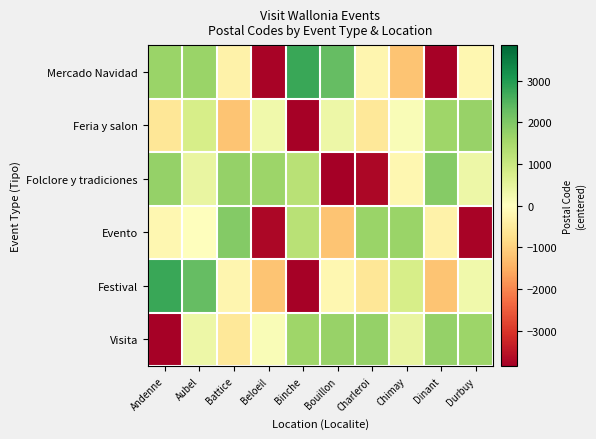

At how many categories does at least one series exceed 92?

10